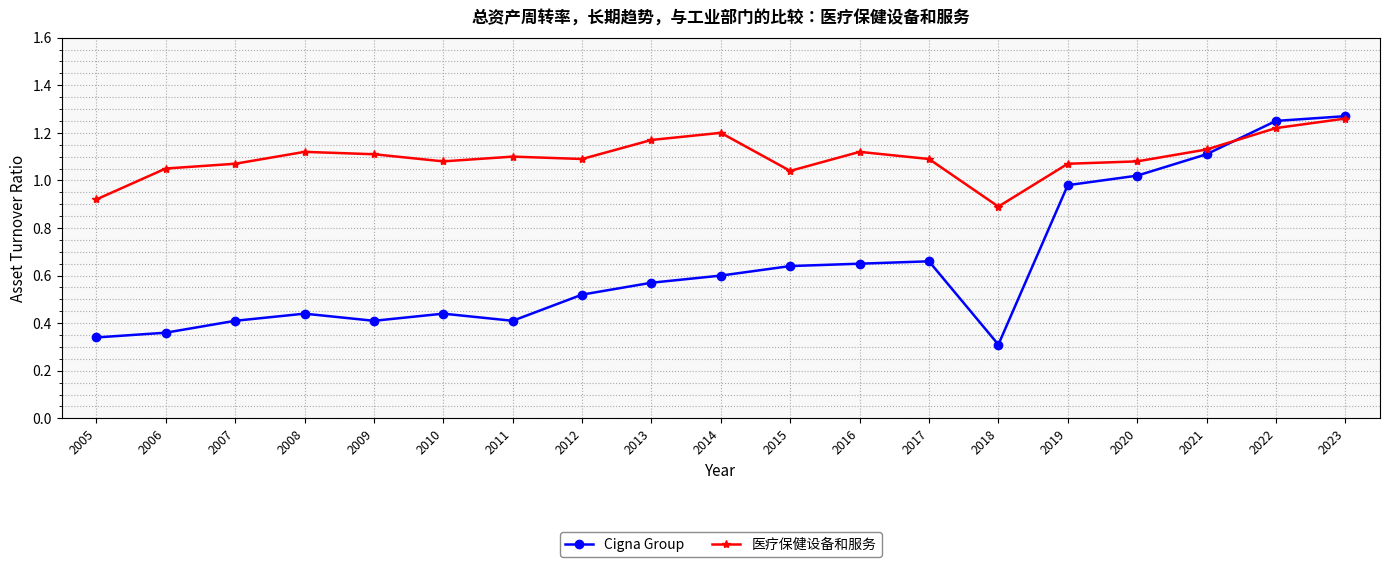

Where do Cigna Group and 医疗保健设备和服务 first cross each other?

2021 and 2022